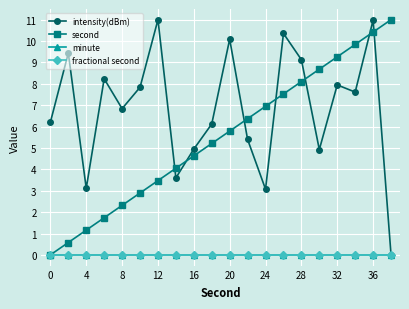

How many data points does each series have?

20